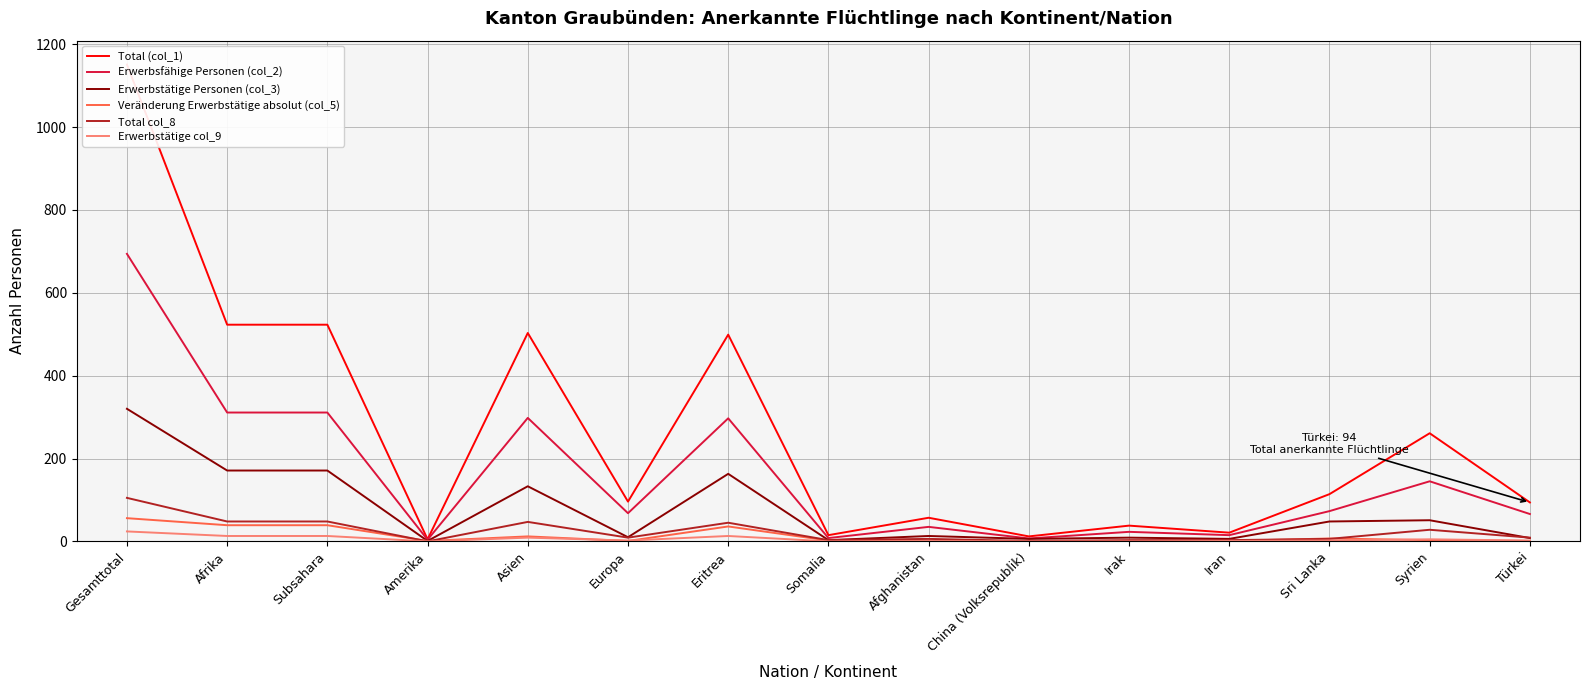

What is the difference between the maximum and second lowest values in the Total col_8 series?

104